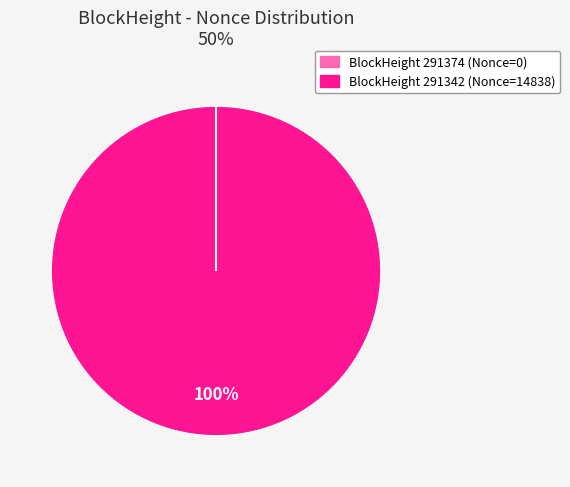

Does any single category account for the majority?

Yes